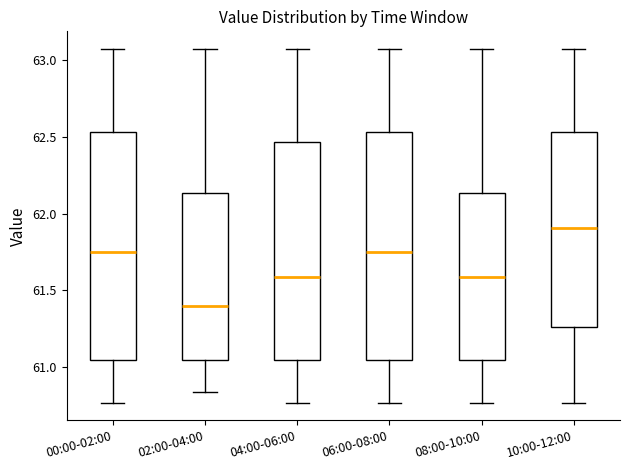

Where does the median line of the box for 10:00-12:00 sit on the y-axis? The values are not printed on the chart, so give them approximately, as read against the axis.

61.90